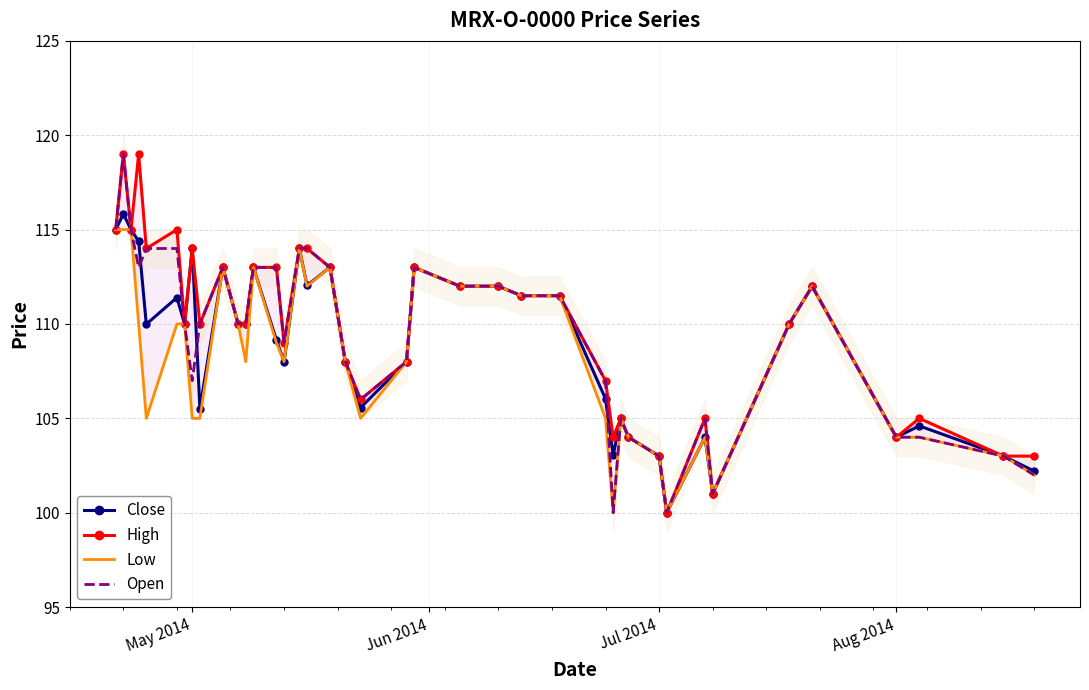

What is the minimum value for Open?

100.0